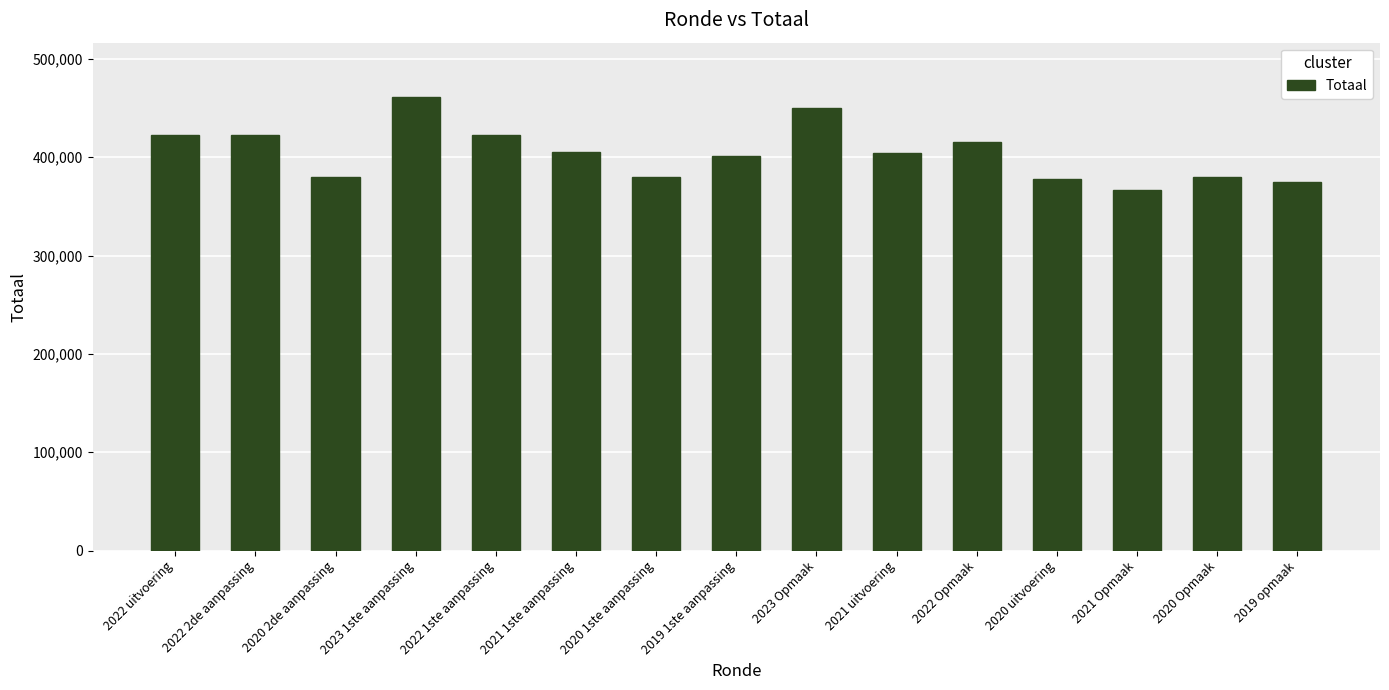

Is it true that the value at 2019 opmaak is 374765?

True